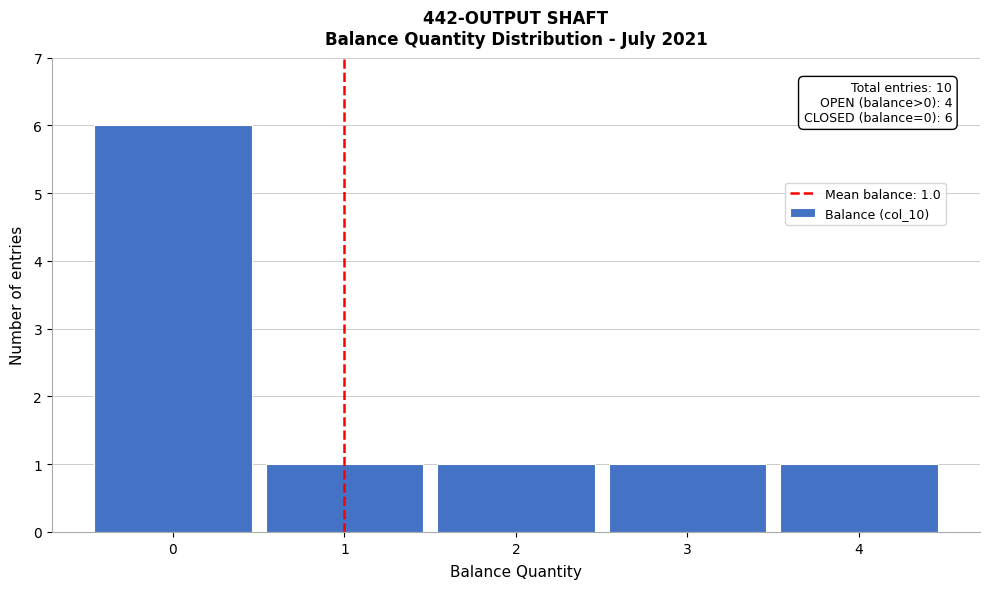

Over which range of the x-axis is the bar tallest?

-0.5 to 0.5